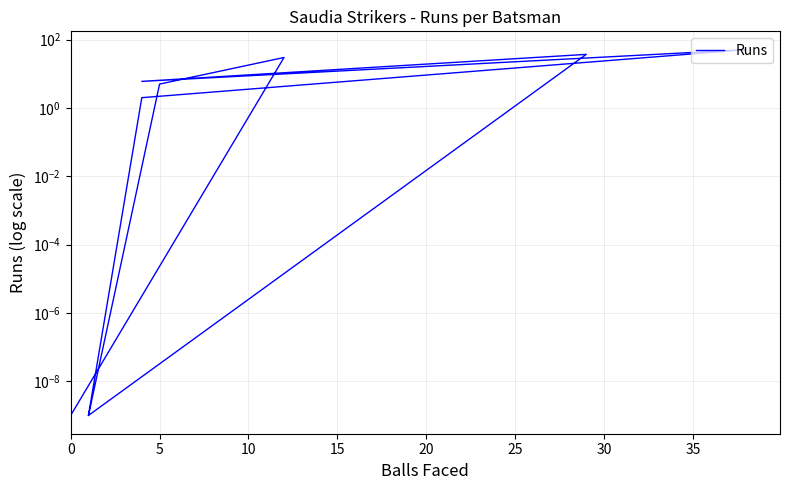

What is the change in value from 5 to 15?

+4.0